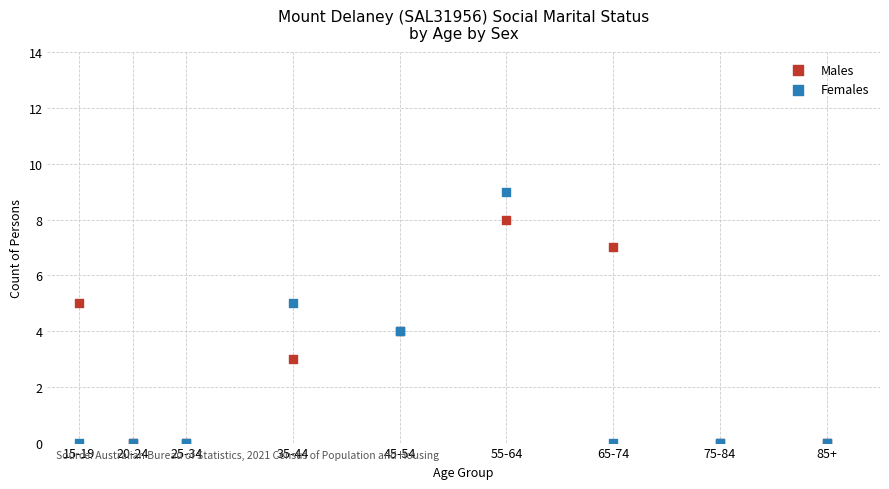

Which series contains the highest Y value?

Females